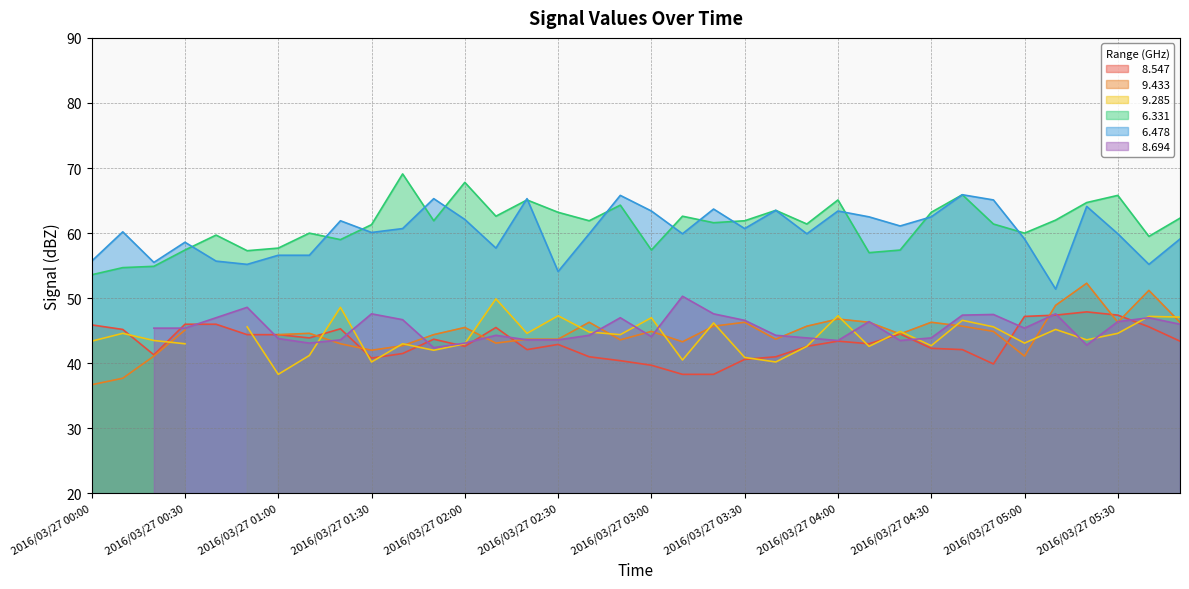

What is the label of the 33rd point from the right?

2016/03/27 00:30